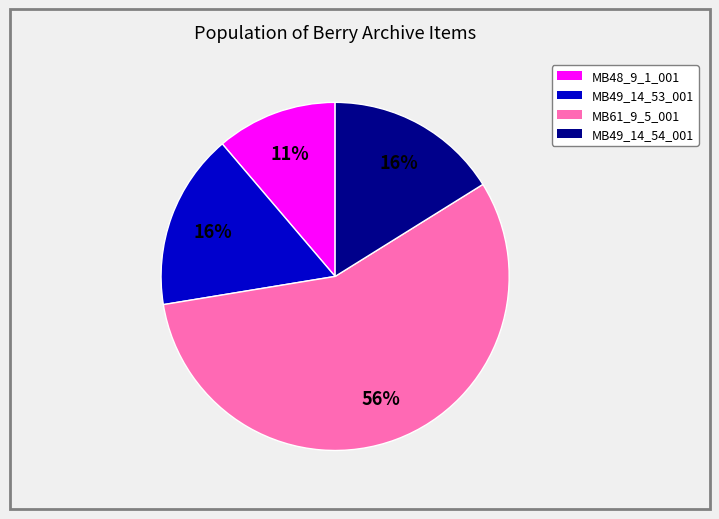

True or false: MB49_14_54_001 accounts for 9% of the total.

False